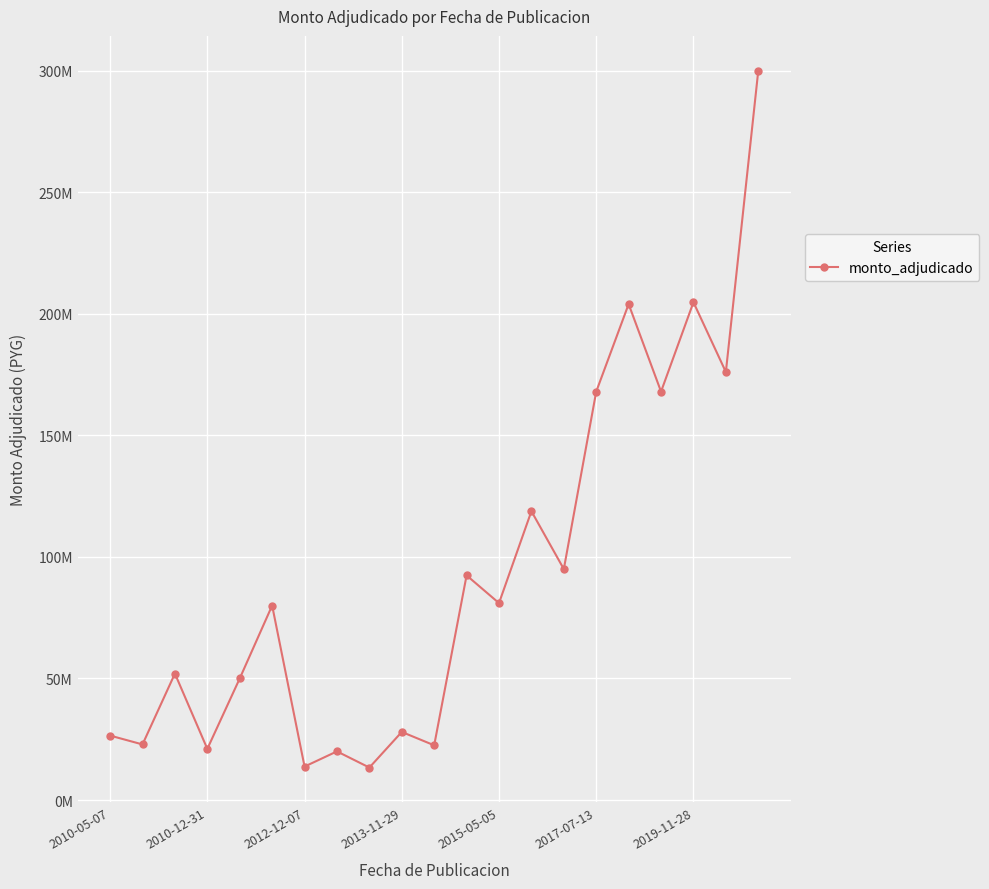

What is the greatest value displayed?

300000000